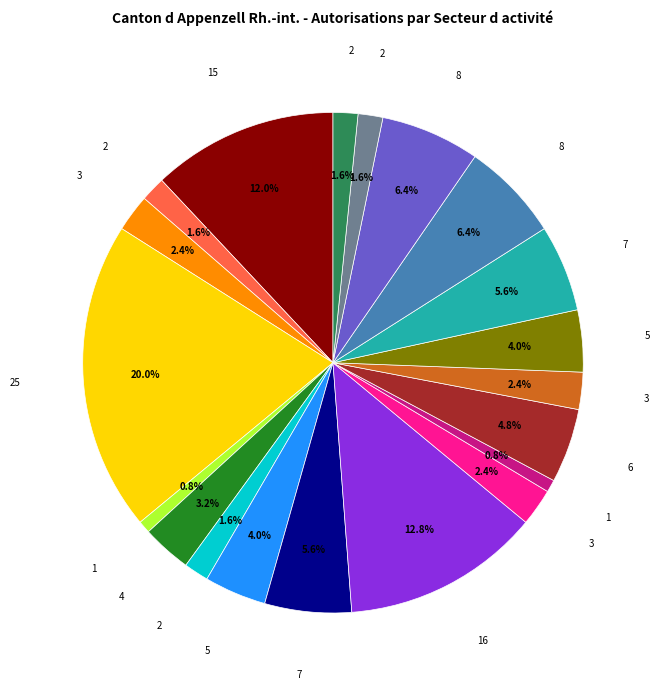

Is there a majority slice in this chart?

No